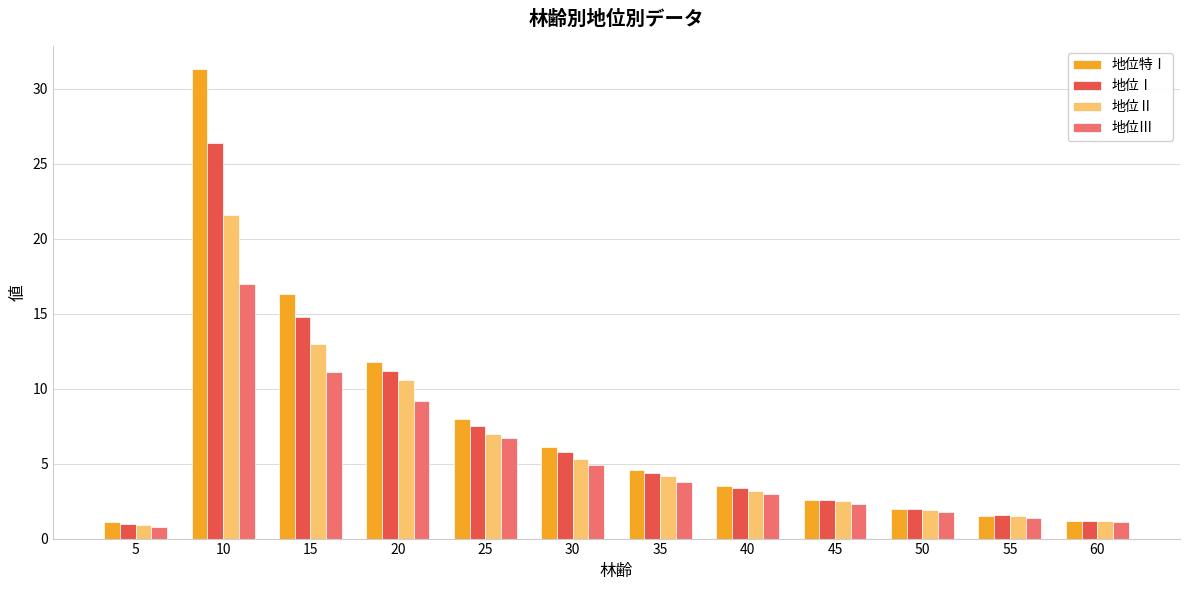

What is the approximate value of 地位特Ⅰ at 10?

31.3